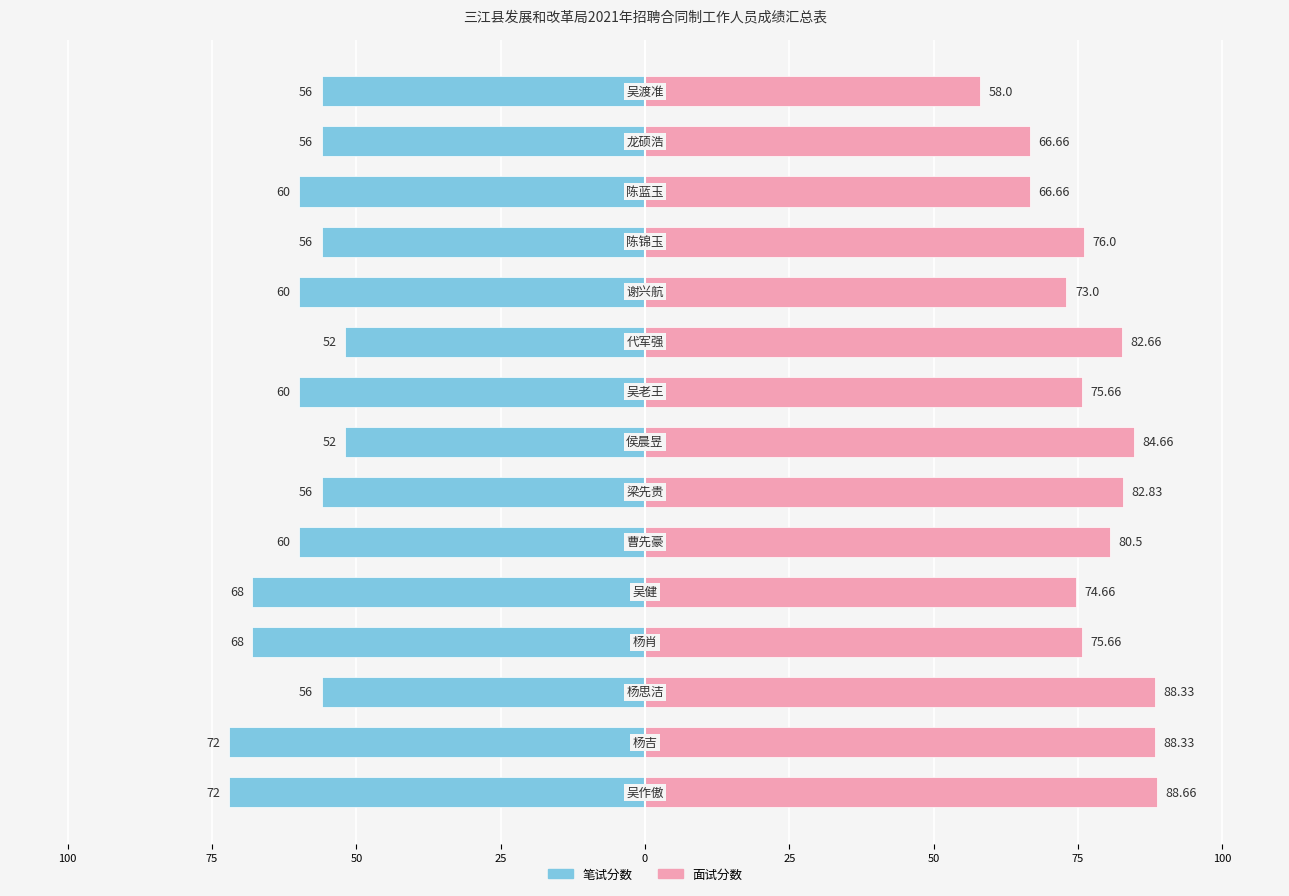

Which series has the largest total across all categories?

面试分数